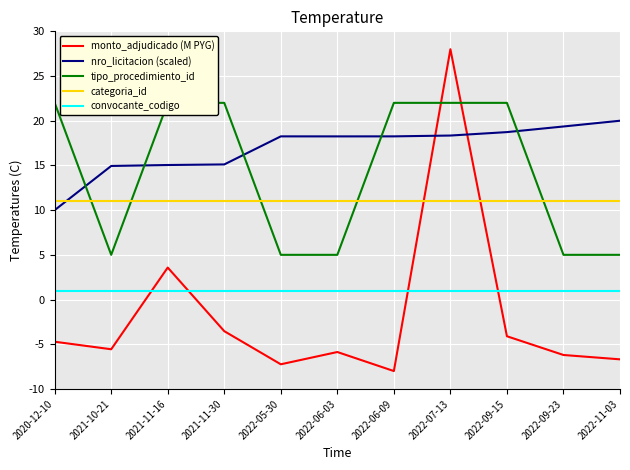

How many data points does each series have?

11